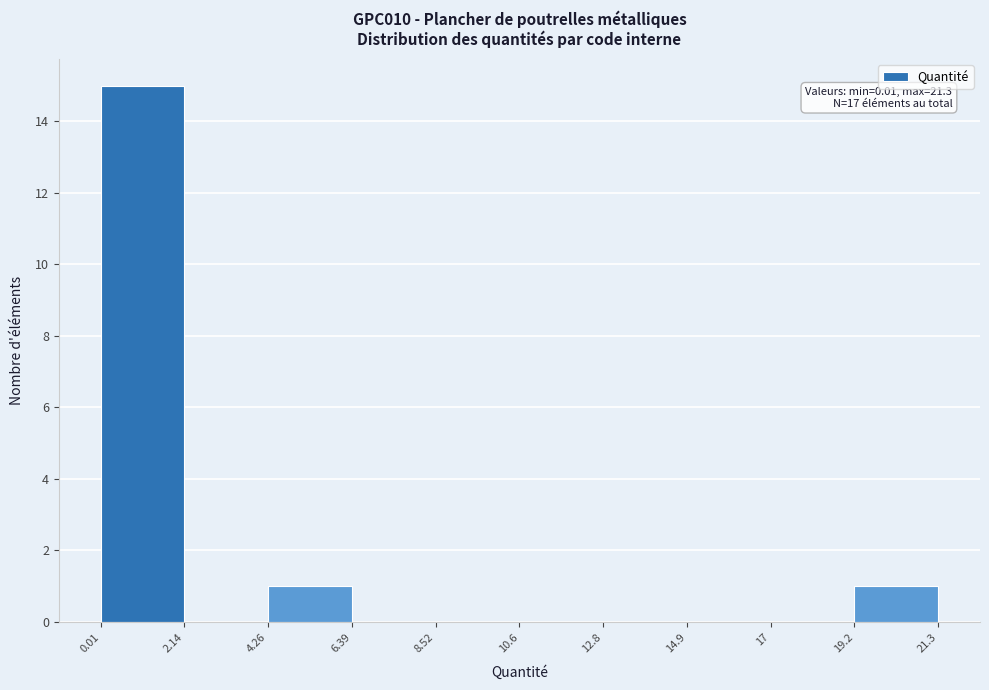

Over which range of the x-axis is the bar tallest?

0.01 to 2.14